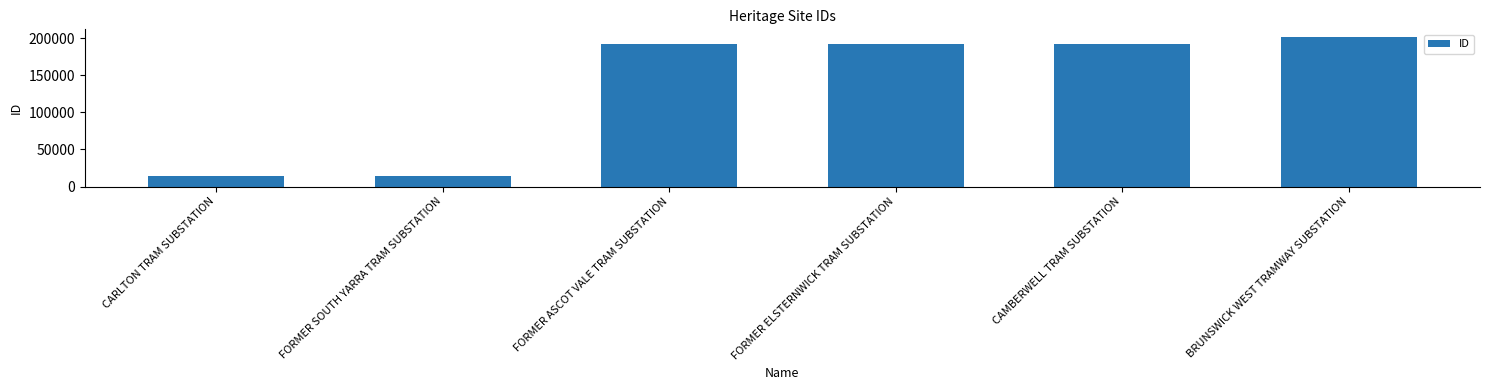

The value at CARLTON TRAM SUBSTATION is 13964. True or false?

True